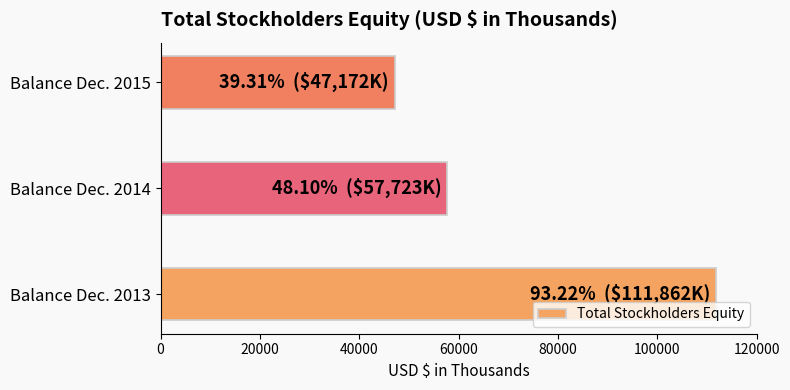

List the labels in order of value, largest first.

Balance Dec. 2013, Balance Dec. 2014, Balance Dec. 2015